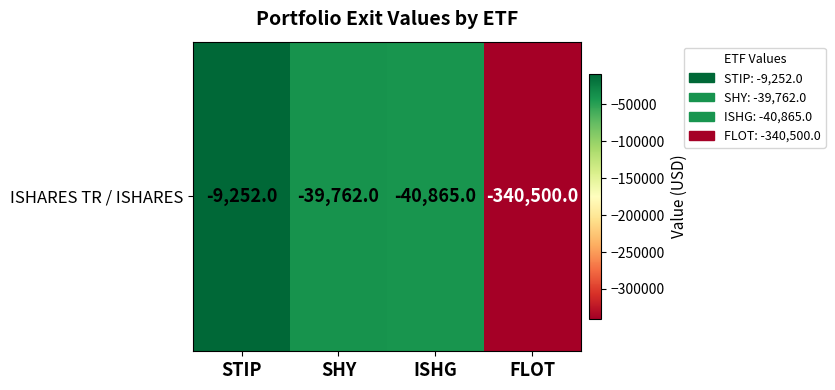

What is the sum of all values?

-430379